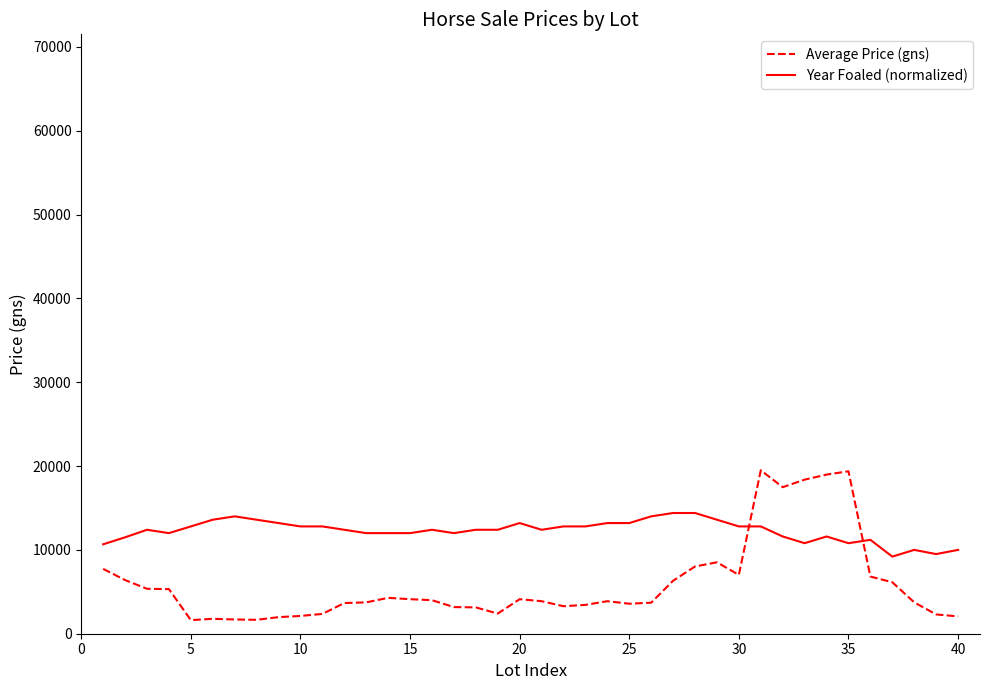

True or false: Average Price (gns) and Year Foaled (normalized) intersect in this chart.

True